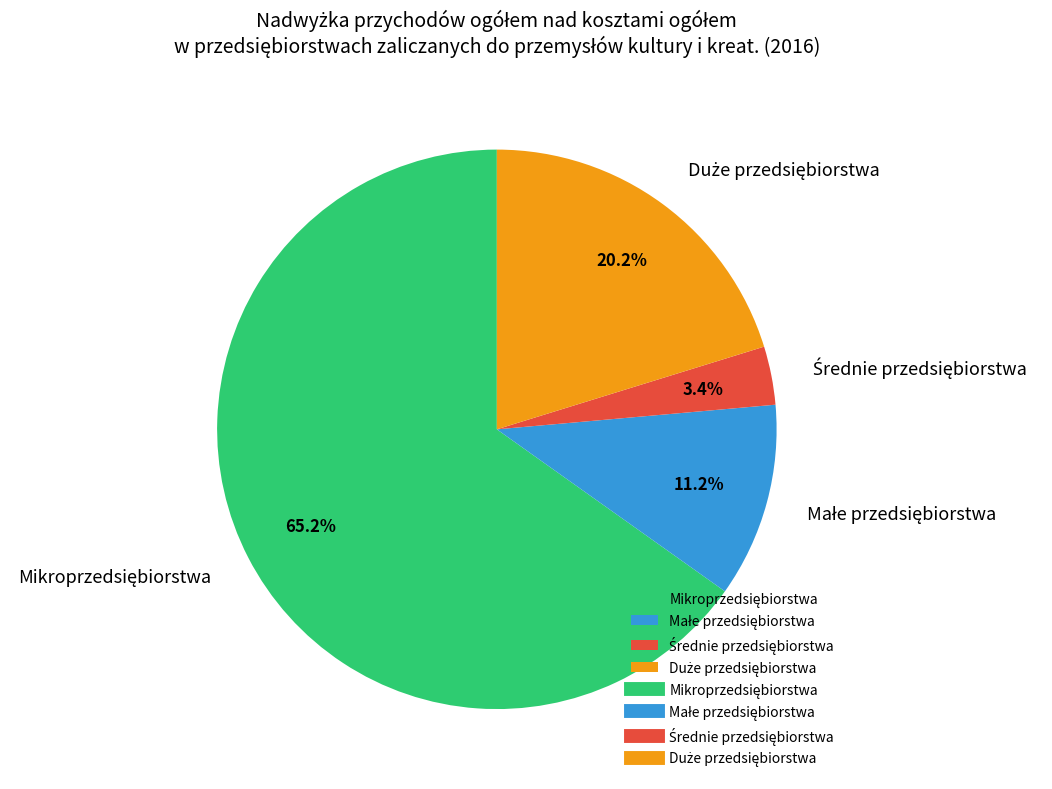

How many segments does this pie chart have?

4